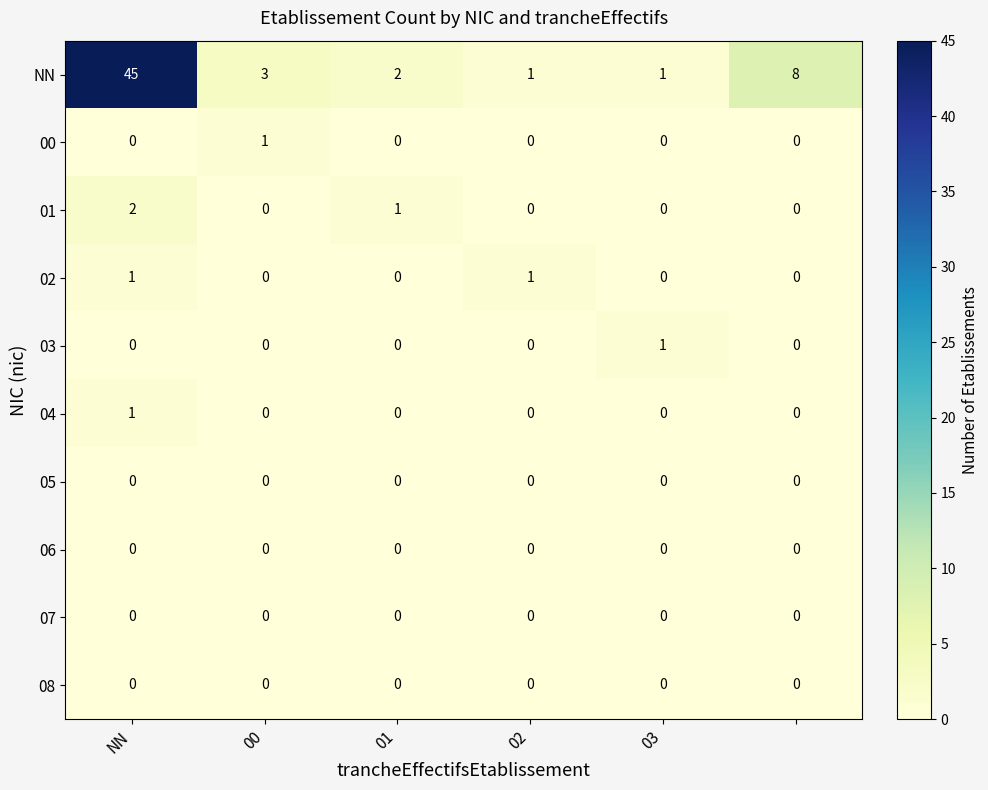

How many data points does each series have?

6